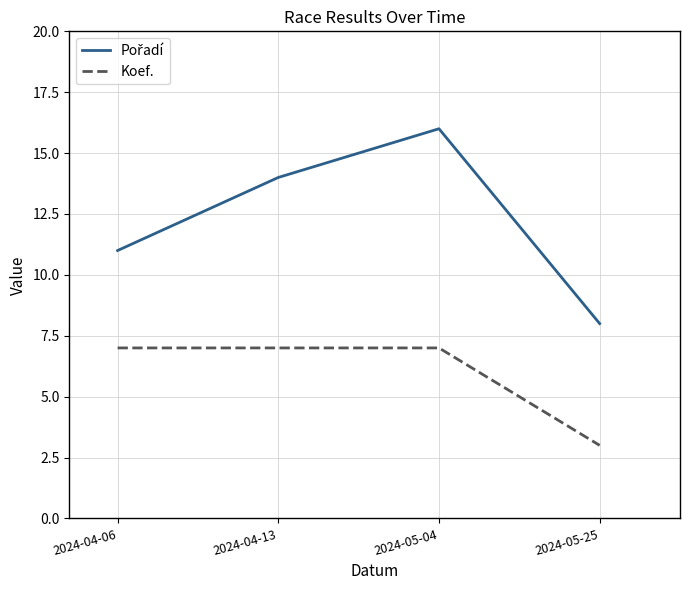

What is the minimum value shown in the chart?

3